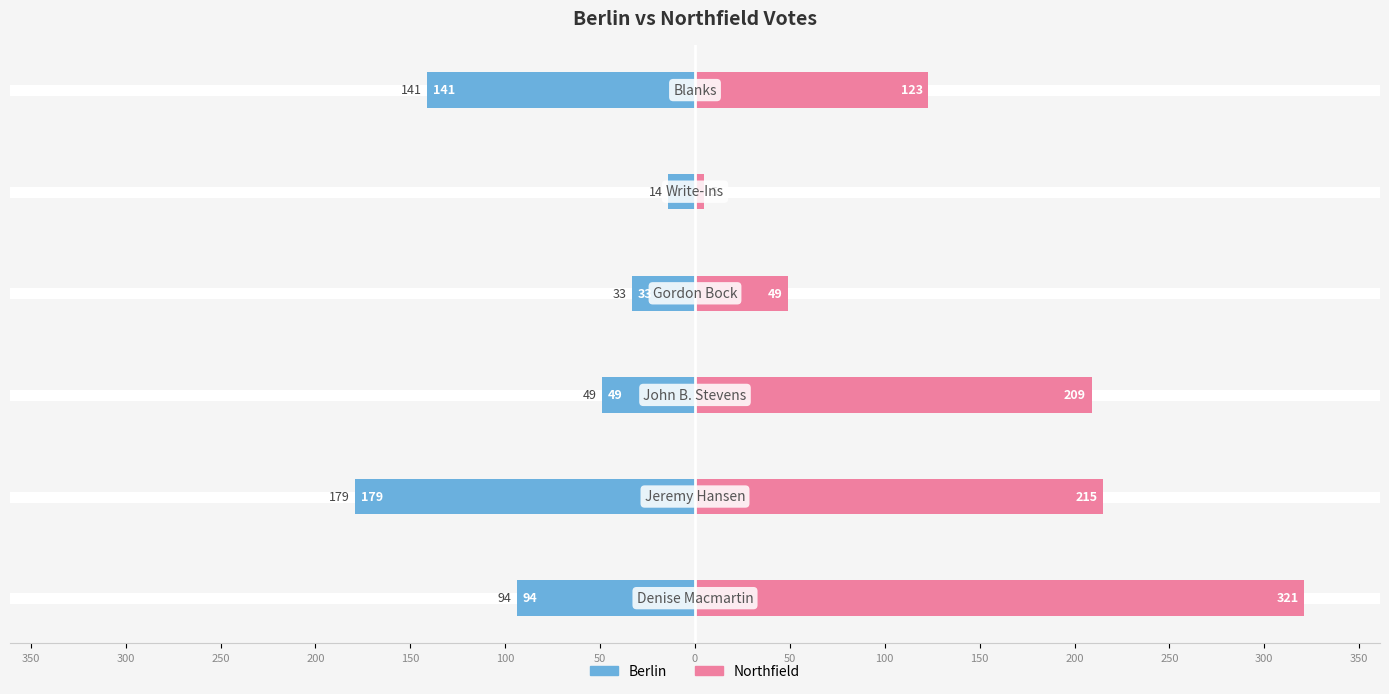

How many data points in Berlin are less than -49?

3